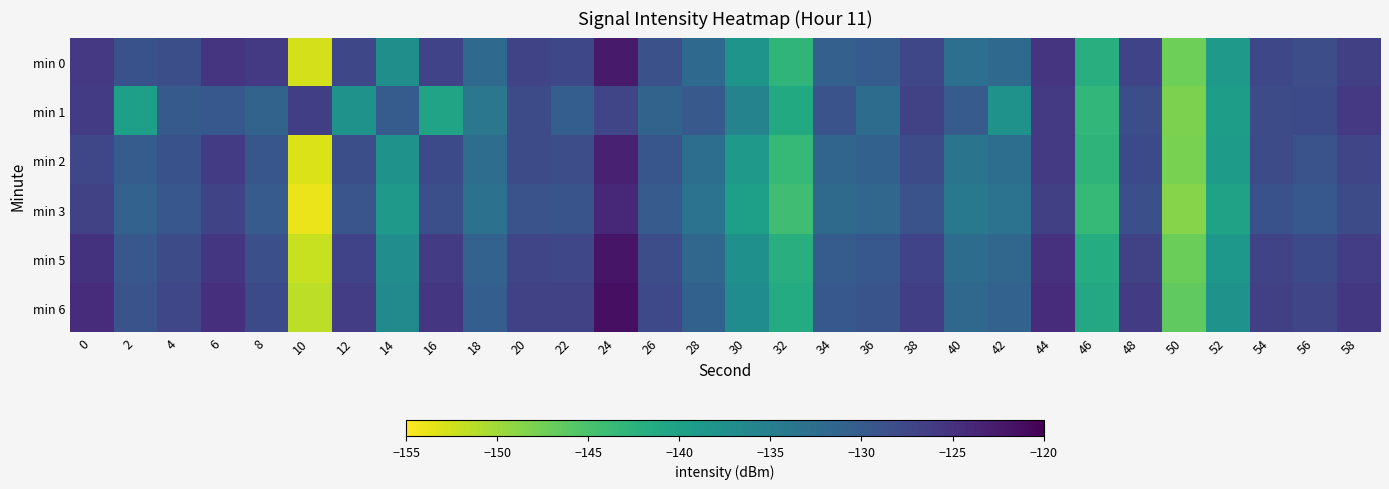

Reading left to right, list all the values displayed in this chart.

min 0: 0=-125.8	2=-128.8	4=-128.4	6=-125.3	8=-125.9	10=-152.7	12=-127.6	14=-137.4	16=-127.0	18=-131.9	20=-127.2	22=-127.6	24=-122.5	26=-128.7	28=-131.9	30=-138.1	32=-142.9	34=-130.8	36=-130.2	38=-127.5	40=-132.8	42=-131.9	44=-125.2	46=-142.0	48=-127.0	50=-147.3	52=-138.8	54=-127.5	56=-128.2	58=-126.6
min 1: 0=-126.2	2=-139.7	4=-130.0	6=-129.6	8=-131.1	10=-126.5	12=-137.9	14=-130.2	16=-140.5	18=-133.9	20=-128.0	22=-130.5	24=-127.3	26=-131.2	28=-129.8	30=-135.6	32=-141.2	34=-128.9	36=-132.4	38=-126.7	40=-130.1	42=-137.8	44=-125.9	46=-143.2	48=-128.4	50=-148.1	52=-139.5	54=-128.2	56=-127.9	58=-125.8
min 2: 0=-127.5	2=-130.2	4=-128.8	6=-126.1	8=-129.3	10=-153.2	12=-128.4	14=-138.0	16=-127.8	18=-132.5	20=-128.1	22=-128.3	24=-123.2	26=-129.4	28=-132.6	30=-139.0	32=-143.5	34=-131.4	36=-130.9	38=-128.2	40=-133.4	42=-132.6	44=-125.9	46=-142.7	48=-127.8	50=-148.0	52=-139.4	54=-128.1	56=-128.9	58=-127.3
min 3: 0=-126.8	2=-131.0	4=-129.5	6=-127.2	8=-130.1	10=-154.0	12=-129.2	14=-138.8	16=-128.5	18=-133.2	20=-128.9	22=-129.1	24=-123.9	26=-130.1	28=-133.3	30=-139.8	32=-144.2	34=-132.1	36=-131.6	38=-128.9	40=-134.1	42=-133.3	44=-126.6	46=-143.4	48=-128.5	50=-148.7	52=-140.1	54=-128.8	56=-129.6	58=-128.0
min 5: 0=-125.1	2=-129.5	4=-128.0	6=-125.5	8=-128.6	10=-152.1	12=-127.0	14=-137.2	16=-126.2	18=-131.0	20=-127.3	22=-127.5	24=-122.0	26=-128.3	28=-131.5	30=-137.6	32=-142.1	34=-130.2	36=-129.7	38=-127.1	40=-132.4	42=-131.6	44=-125.0	46=-141.7	48=-126.8	50=-147.1	52=-138.6	54=-127.2	56=-127.9	58=-126.3
min 6: 0=-124.5	2=-128.9	4=-127.4	6=-124.9	8=-127.9	10=-151.5	12=-126.4	14=-136.6	16=-125.6	18=-130.4	20=-126.7	22=-126.9	24=-121.4	26=-127.7	28=-130.9	30=-137.0	32=-141.5	34=-129.6	36=-129.1	38=-126.5	40=-131.8	42=-131.0	44=-124.4	46=-141.1	48=-126.2	50=-146.5	52=-138.0	54=-126.6	56=-127.3	58=-125.7